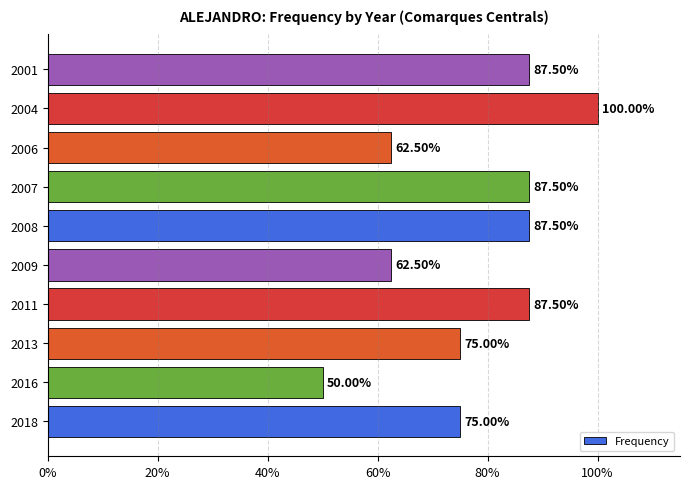

Are the bars horizontal?

Yes